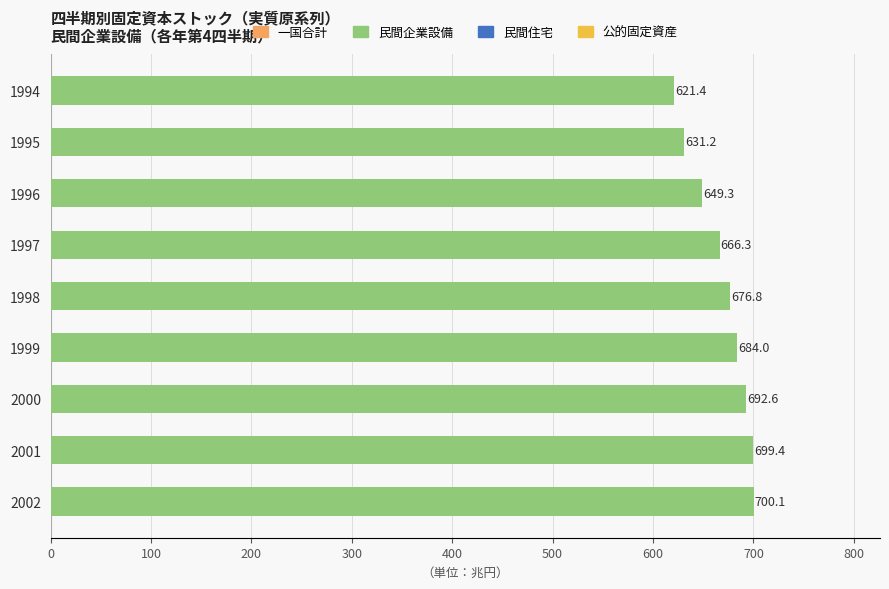

What is the difference between the maximum and second lowest values?

68.9